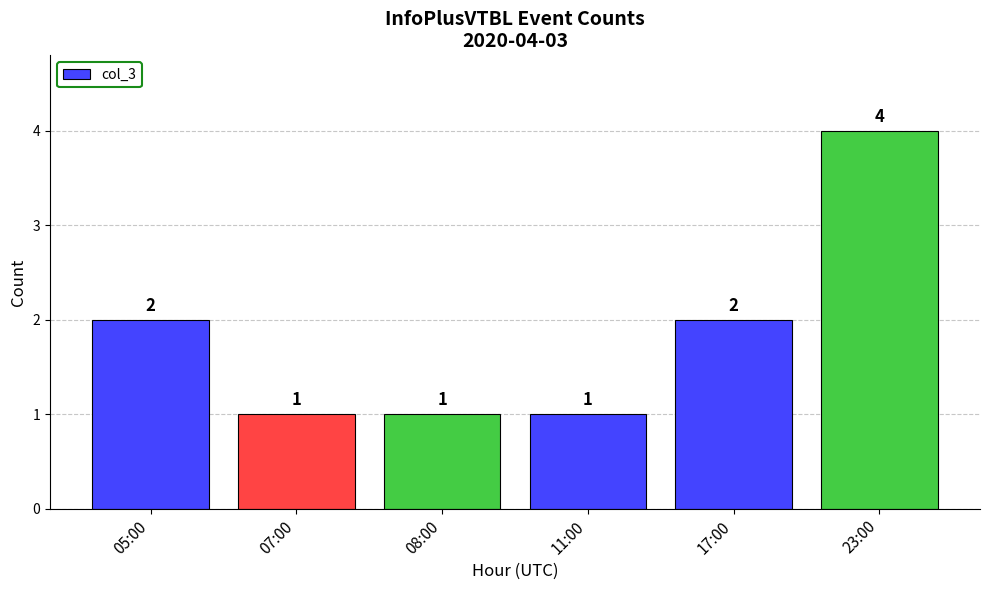

How many values are between 1 and 2?

5